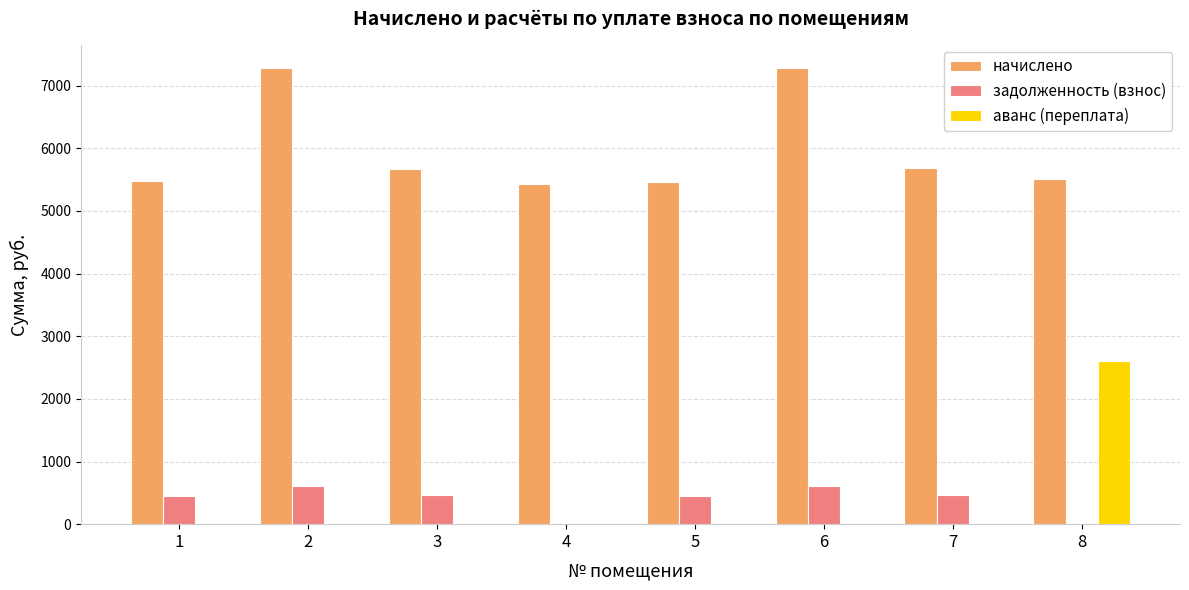

What is the sum of the задолженность (взнос) values at 1 and 6?

1064.0